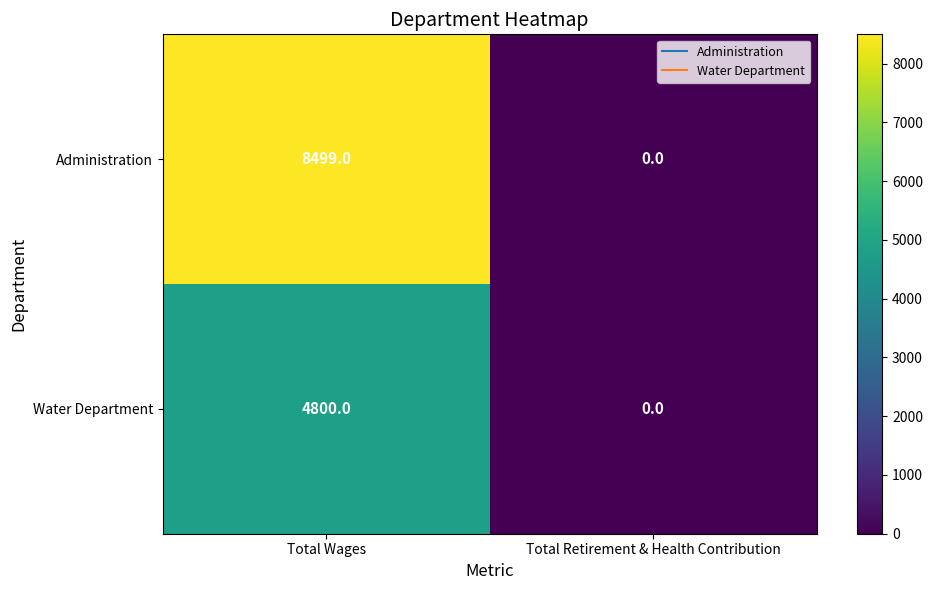

How many distinct data groups are displayed?

2